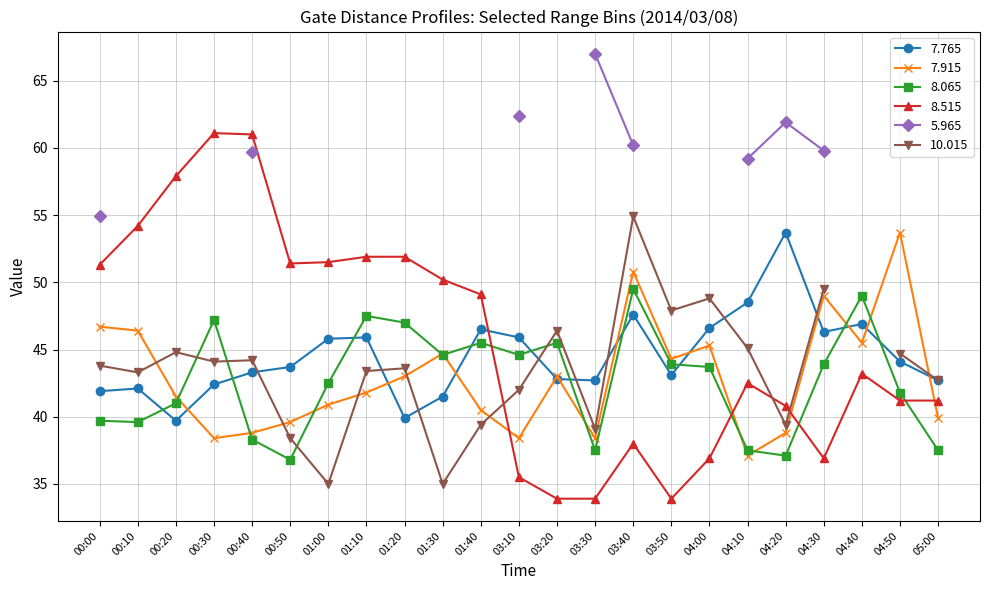

What value does the 8.065 series have at 03:10?

44.6